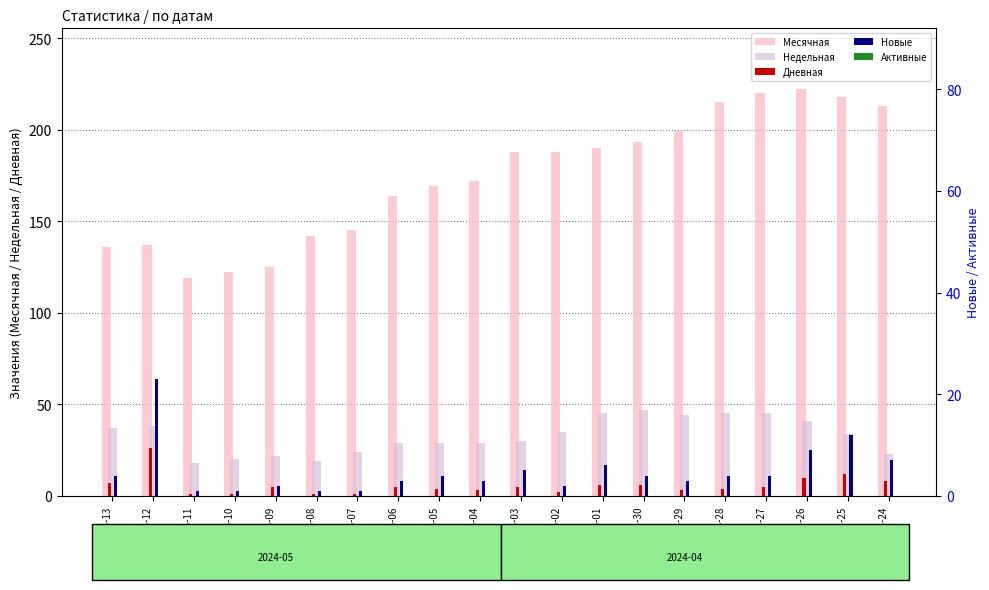

What is the average value of the Новые series?

5